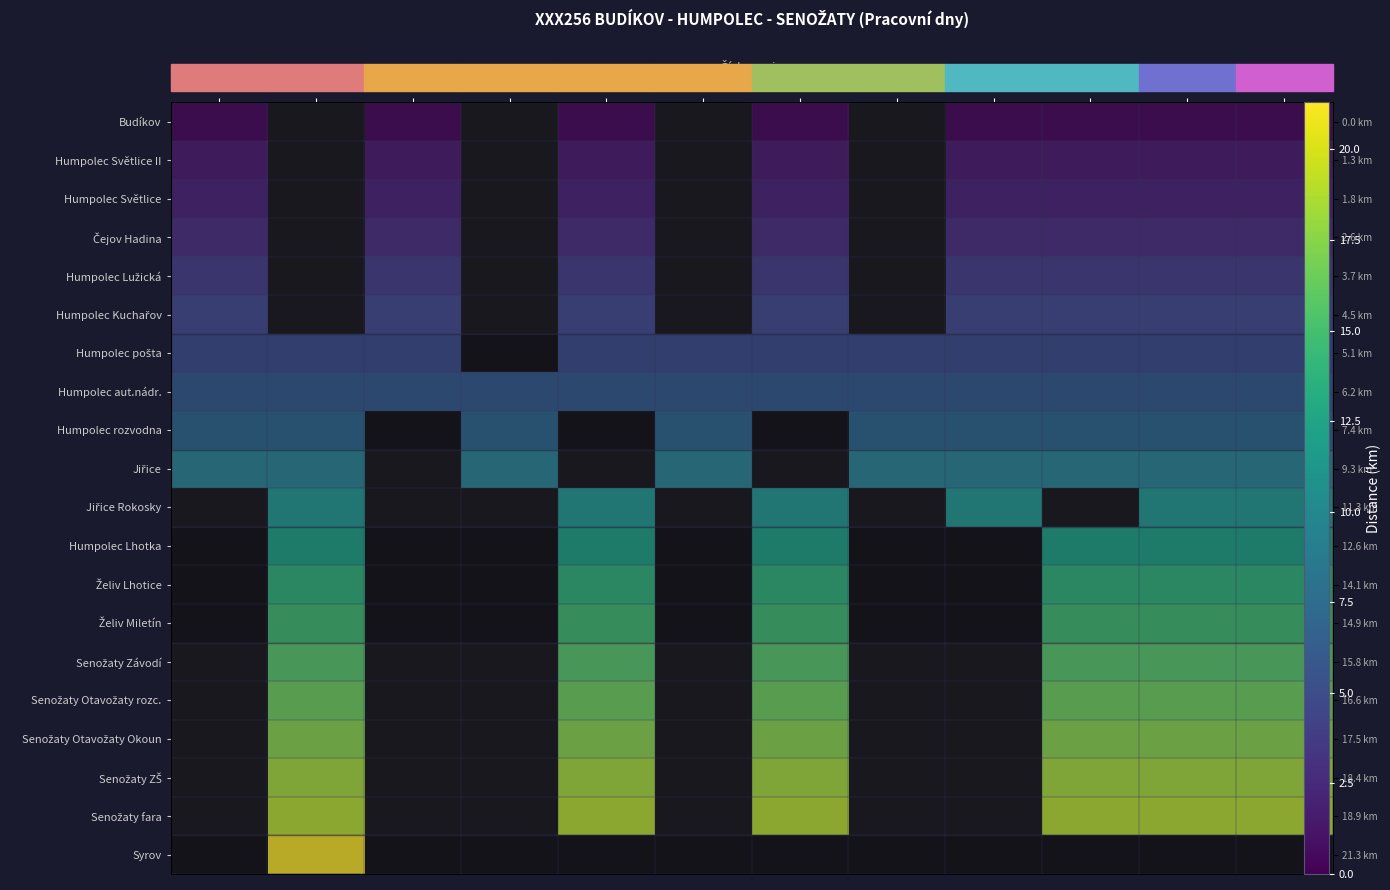

How many data points does each series have?

12